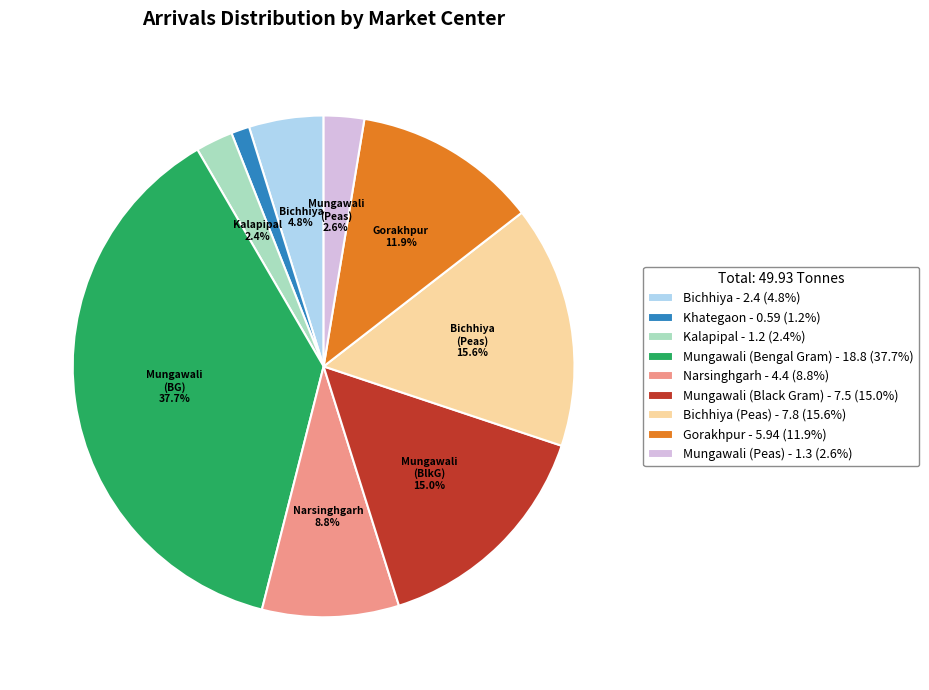

What is the ratio of the value at Mungawali (Bengal Gram) - 18.8 (37.7%) to the value at Narsinghgarh - 4.4 (8.8%)?

4.3